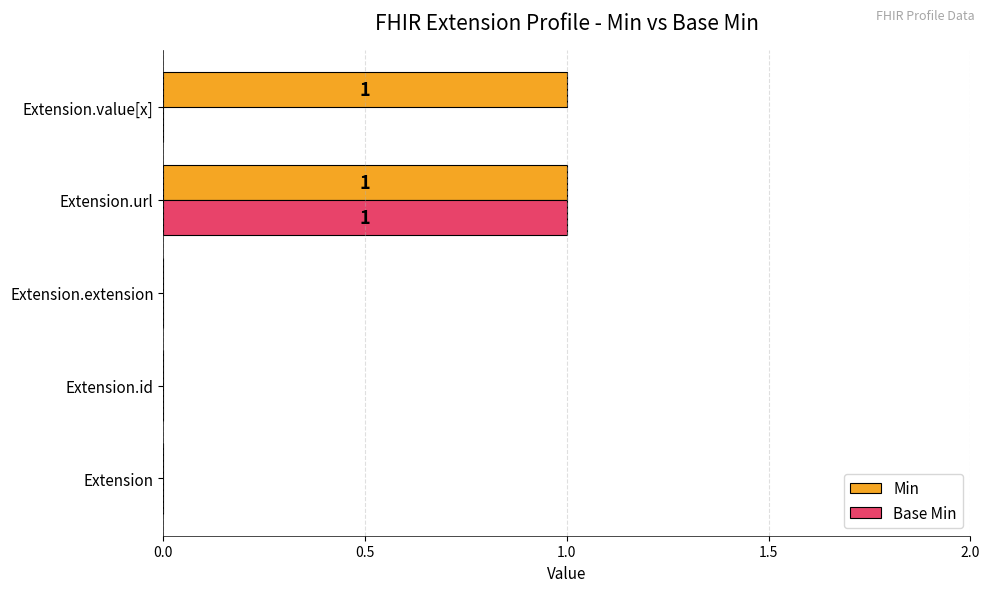

The value of Min at Extension.id is 1. True or false?

False